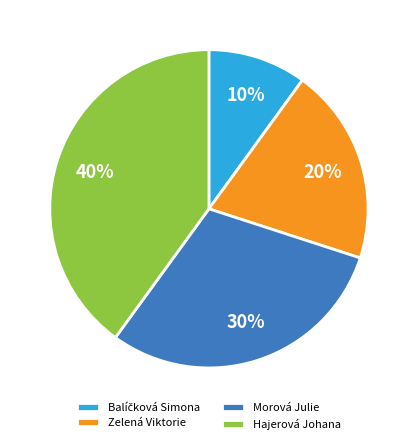

Is Zelená Viktorie the majority of the pie?

No